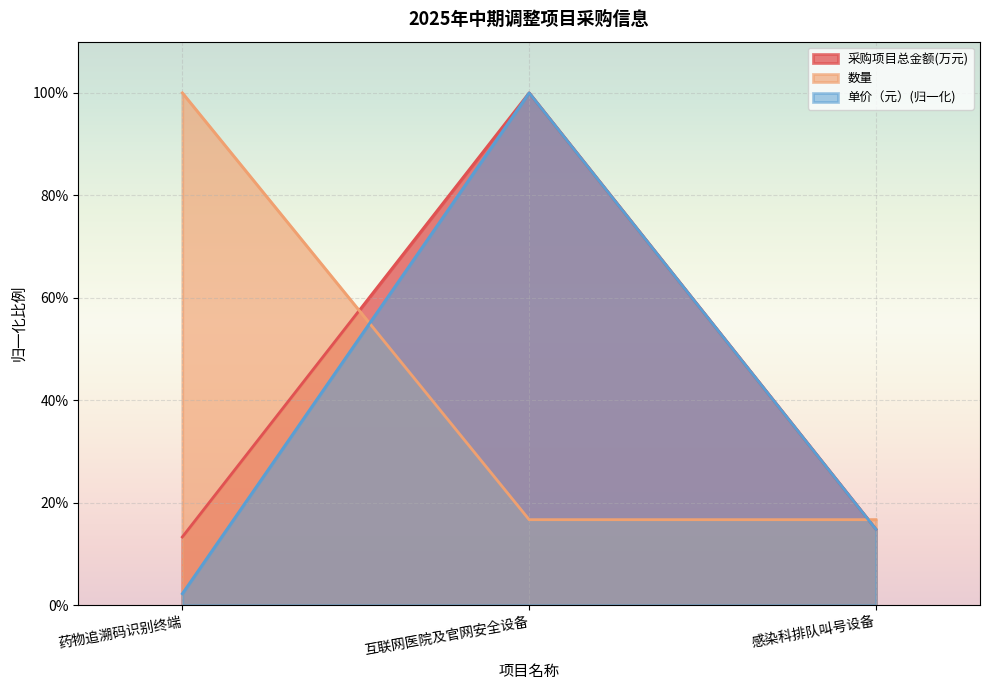

The 单价（元） series shows 0.0 at 药物追溯码识别终端. True or false?

False